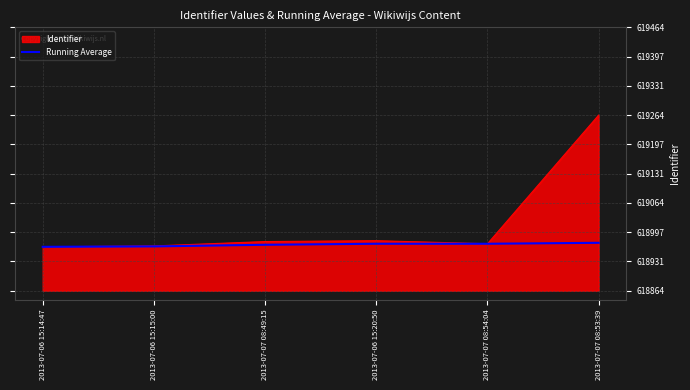

Rank the series by their maximum value, from lowest to highest.

Running Average, Identifier